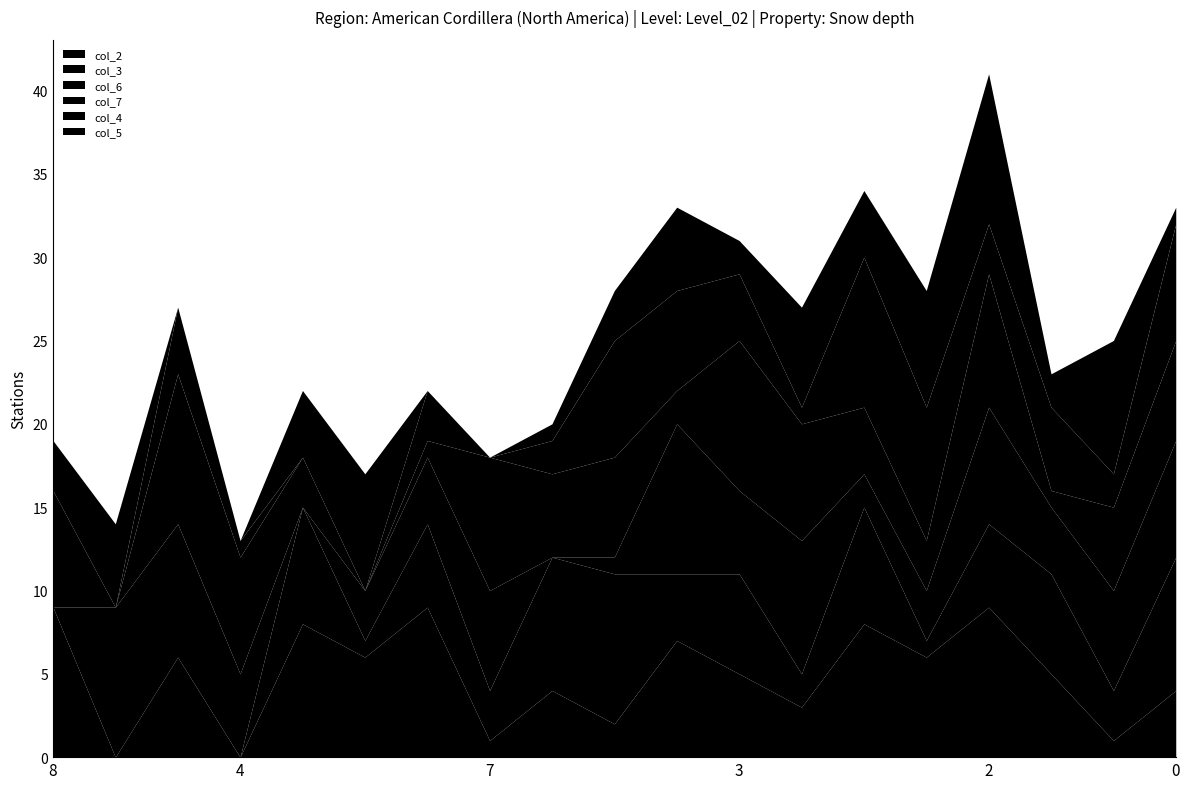

What is the total value across all series at 8?

19